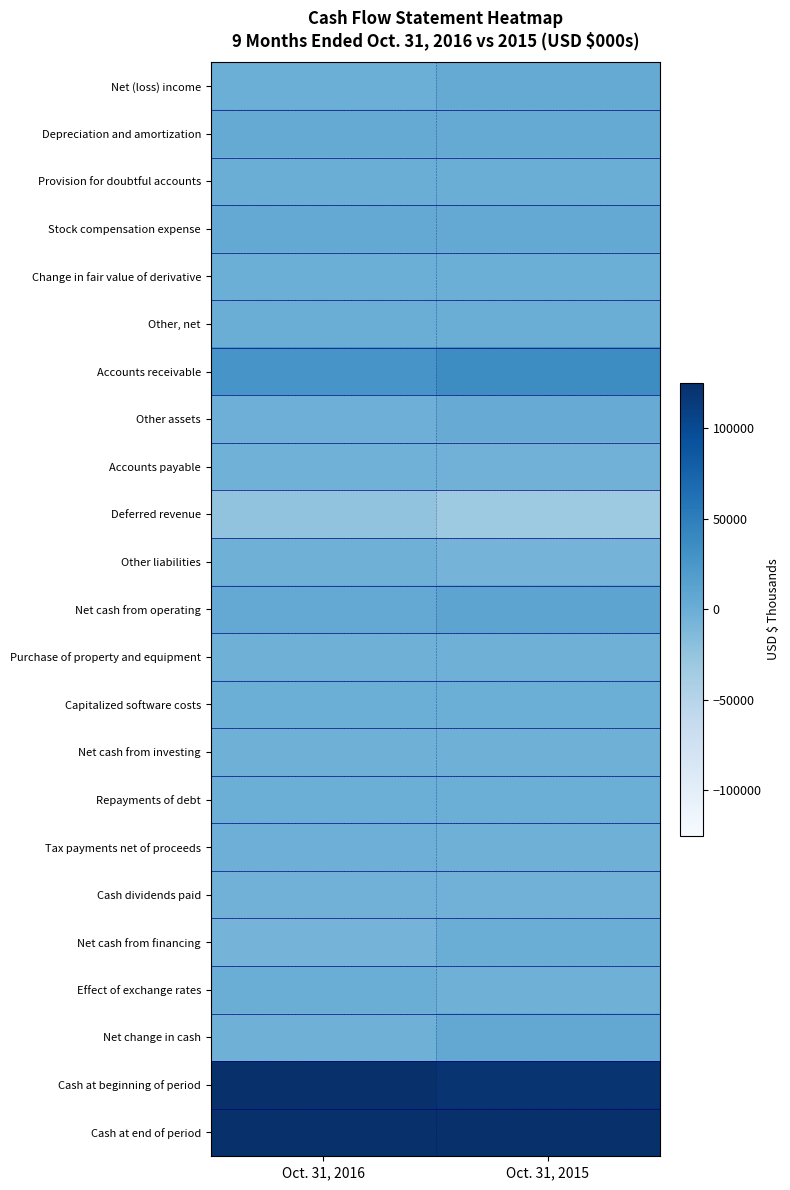

Reading left to right, transcribe all the data shown in this chart.

Net (loss) income: Oct. 31, 2016=-291	Oct. 31, 2015=4766
Depreciation and amortization: Oct. 31, 2016=4530	Oct. 31, 2015=4324
Provision for doubtful accounts: Oct. 31, 2016=157	Oct. 31, 2015=623
Stock compensation expense: Oct. 31, 2016=5521	Oct. 31, 2015=5618
Change in fair value of derivative: Oct. 31, 2016=-31	Oct. 31, 2015=-164
Other, net: Oct. 31, 2016=10	Oct. 31, 2015=10
Accounts receivable: Oct. 31, 2016=26494	Oct. 31, 2015=35517
Other assets: Oct. 31, 2016=-1692	Oct. 31, 2015=1960
Accounts payable: Oct. 31, 2016=-3098	Oct. 31, 2015=-4113
Deferred revenue: Oct. 31, 2016=-23743	Oct. 31, 2015=-31587
Other liabilities: Oct. 31, 2016=-2386	Oct. 31, 2015=-6789
Net cash from operating: Oct. 31, 2016=5471	Oct. 31, 2015=10165
Purchase of property and equipment: Oct. 31, 2016=-2166	Oct. 31, 2015=-2641
Capitalized software costs: Oct. 31, 2016=-109	Oct. 31, 2015=-70
Net cash from investing: Oct. 31, 2016=-2275	Oct. 31, 2015=-2711
Repayments of debt: Oct. 31, 2016=-326	Oct. 31, 2015=-305
Tax payments net of proceeds: Oct. 31, 2016=-1726	Oct. 31, 2015=-2419
Cash dividends paid: Oct. 31, 2016=-3970	Oct. 31, 2015=-3922
Net cash from financing: Oct. 31, 2016=-6022	Oct. 31, 2015=969
Effect of exchange rates: Oct. 31, 2016=784	Oct. 31, 2015=-2328
Net change in cash: Oct. 31, 2016=-2042	Oct. 31, 2015=6095
Cash at beginning of period: Oct. 31, 2016=137731	Oct. 31, 2015=120526
Cash at end of period: Oct. 31, 2016=135689	Oct. 31, 2015=126621